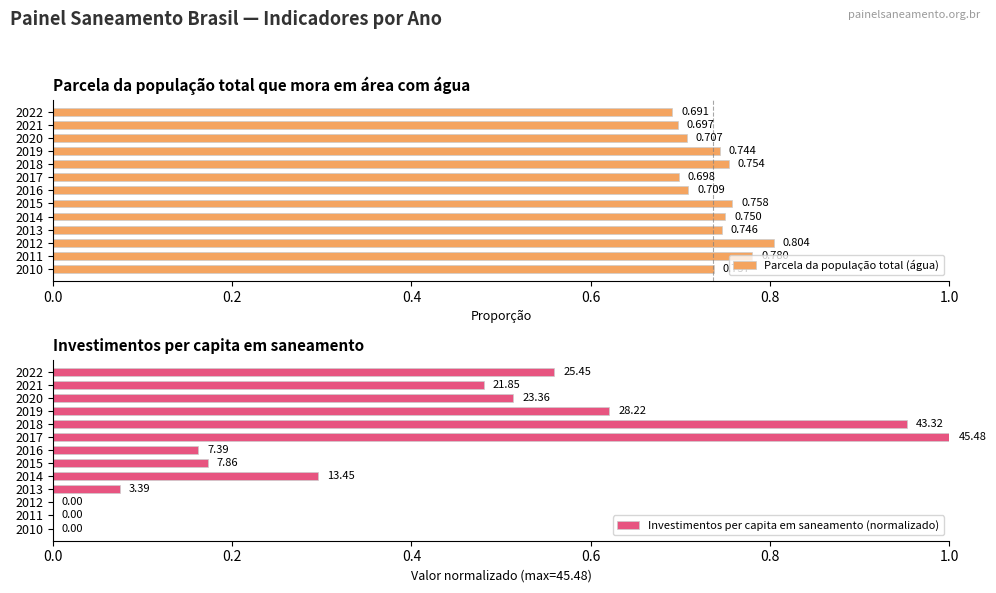

How many positive values does the Investimentos per capita em saneamento (normalizado) series have?

10